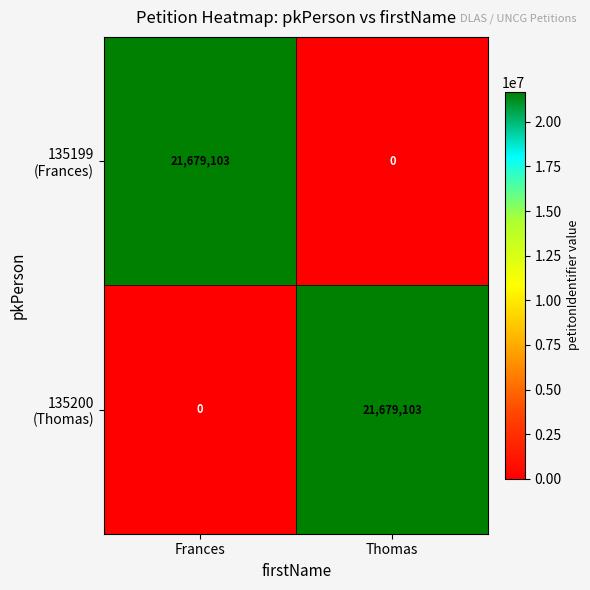

What is the total value across all series at Frances?

21679103